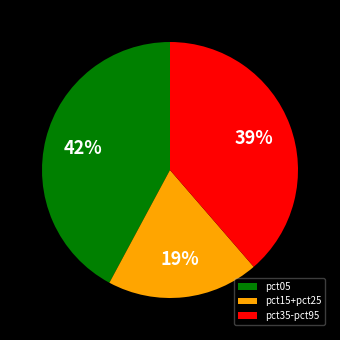

How many slices are in this pie chart?

3